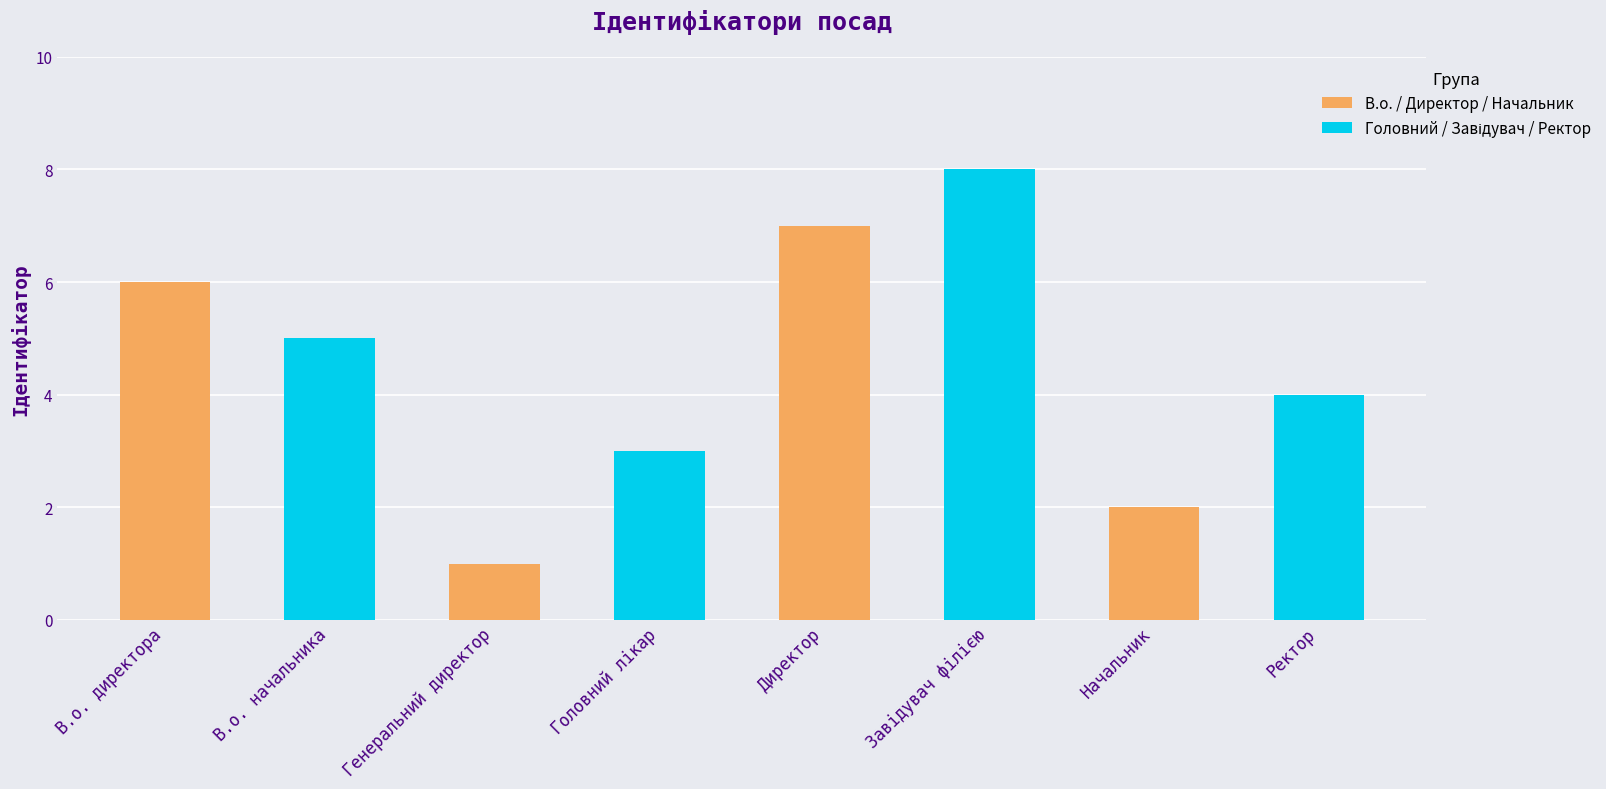

What is the change in value from Директор to Ректор?

-3